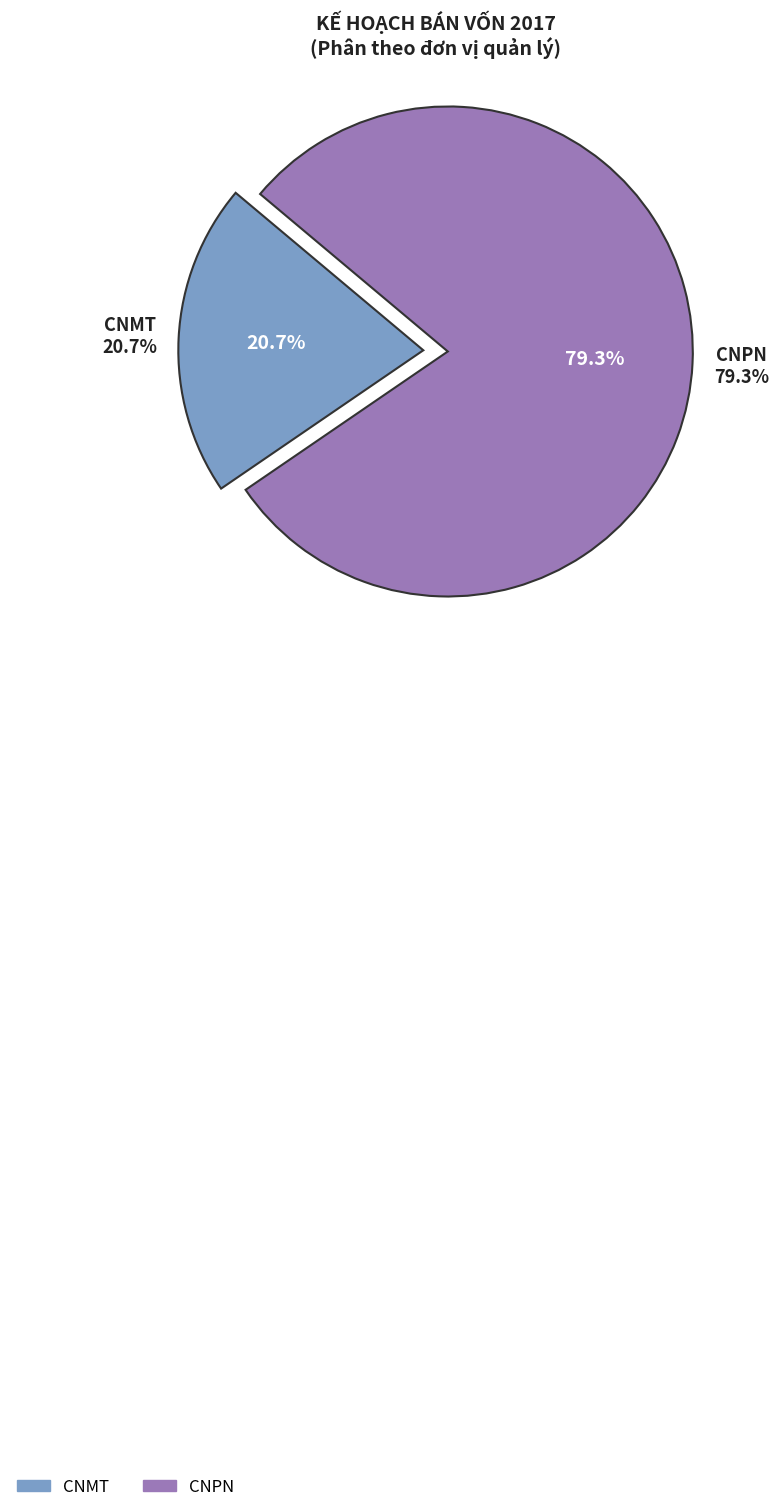

Count the number of slices in the pie.

2